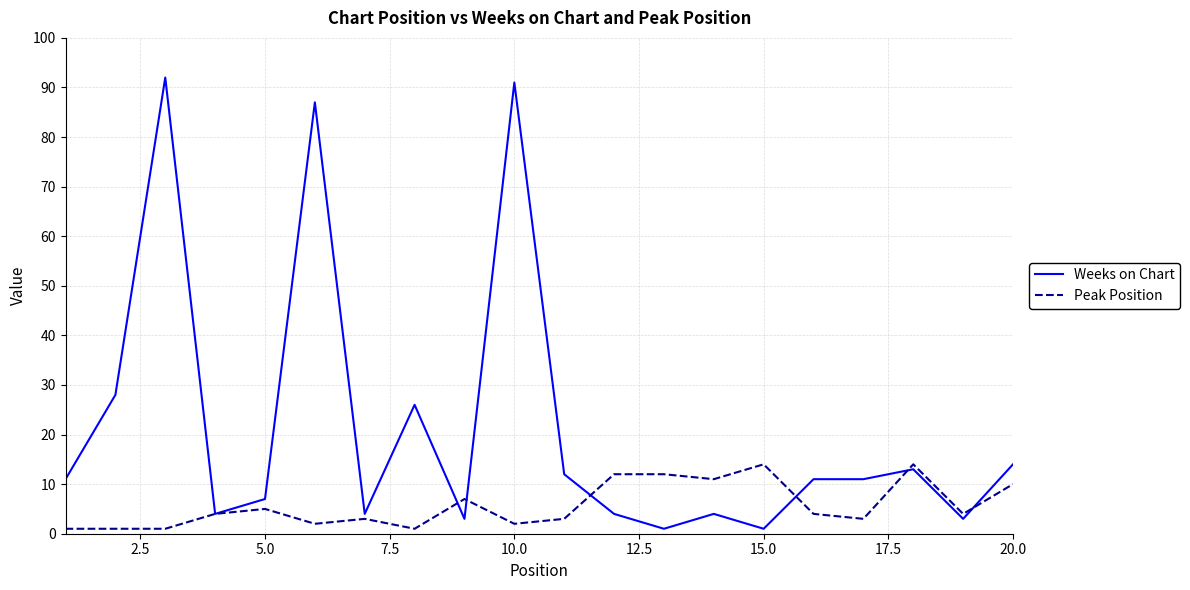

Rank the series by their maximum value, from lowest to highest.

Peak Position, Weeks on Chart